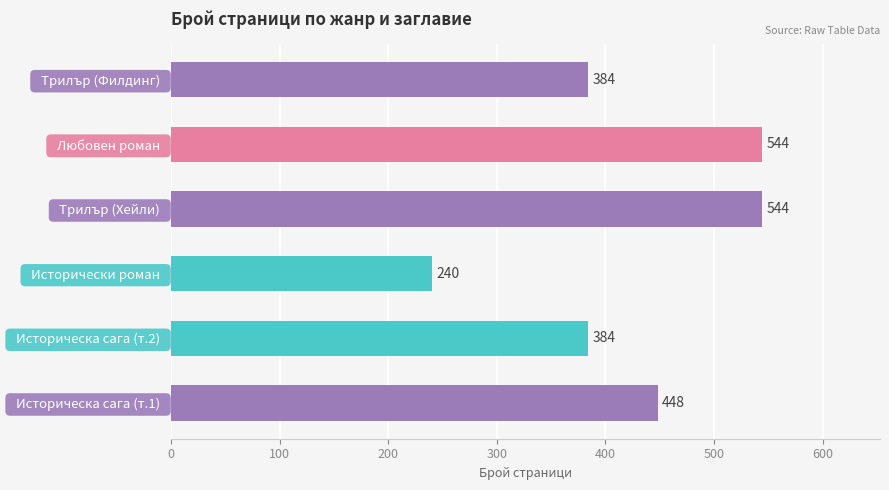

What is the ratio of the value at   Трилър (Филдинг)   to the value at   Трилър (Хейли)  ?

0.7